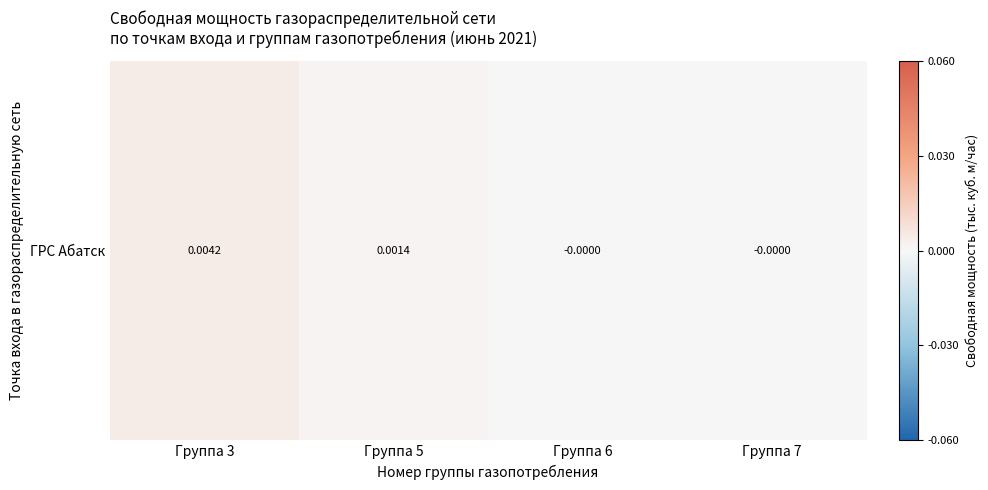

At which category does the chart reach its peak across all series?

Группа 3